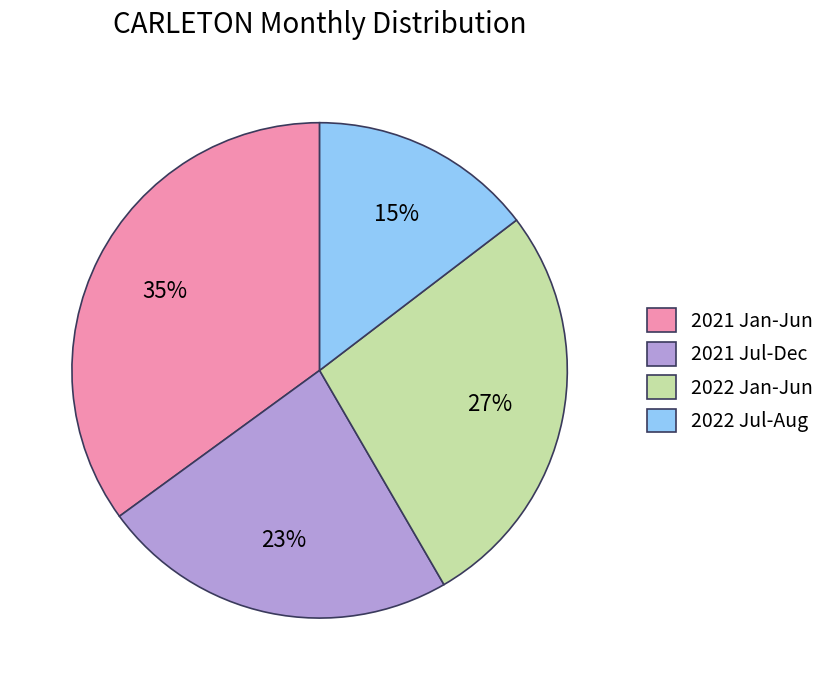

Which category has the smallest portion of the pie?

2022 Jul-Aug